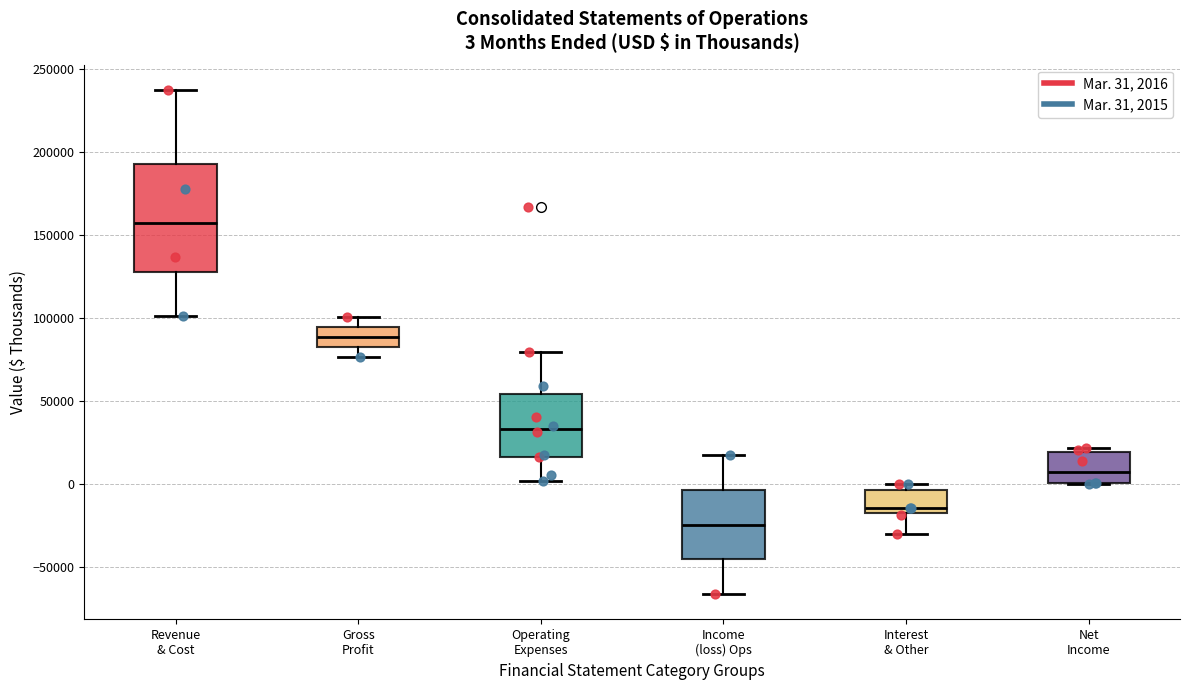

Comparing the boxes themselves (not the whiskers), which one is the tallest?

Revenue & Cost